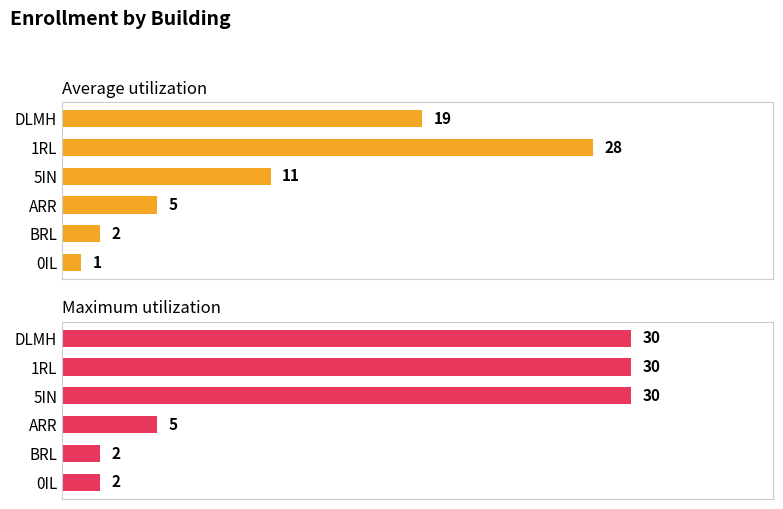

What is the value of the Average utilization bar at the 1st from the left?

19